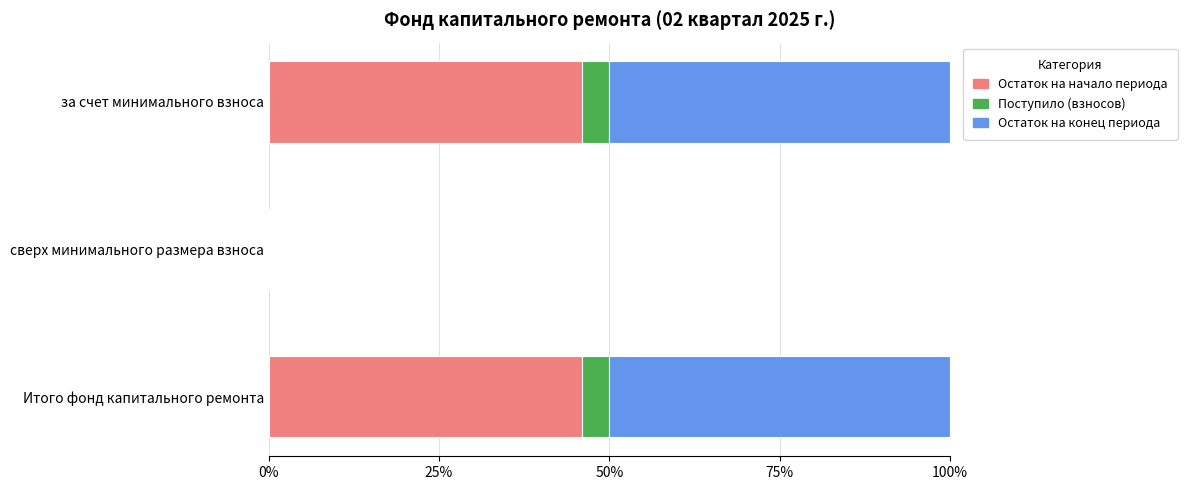

Is it true that Остаток на начало периода equals 46.0 at за счет минимального взноса?

True